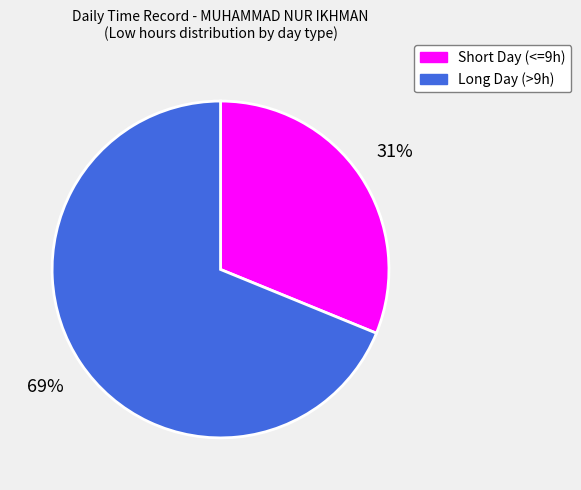

To the nearest percent, what is the average slice percentage?

50%